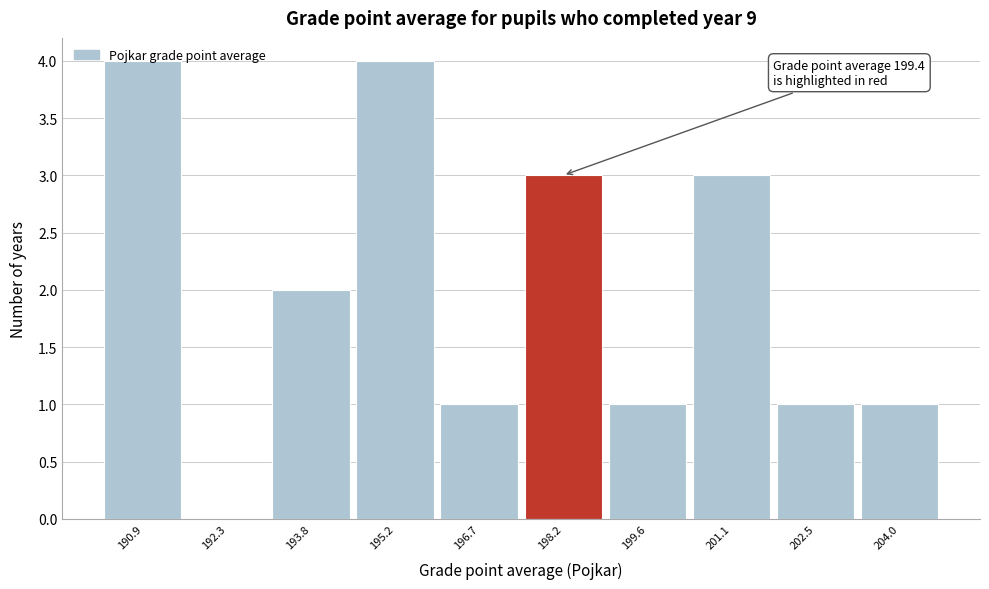

What is the sum of all values?

20